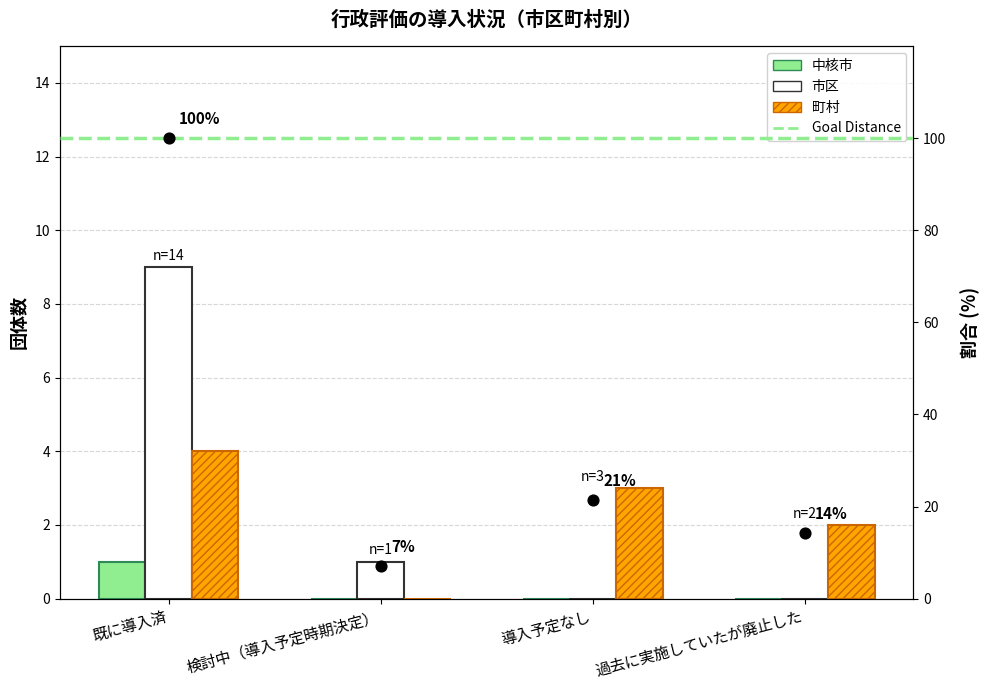

At how many categories does at least one series exceed 1?

3